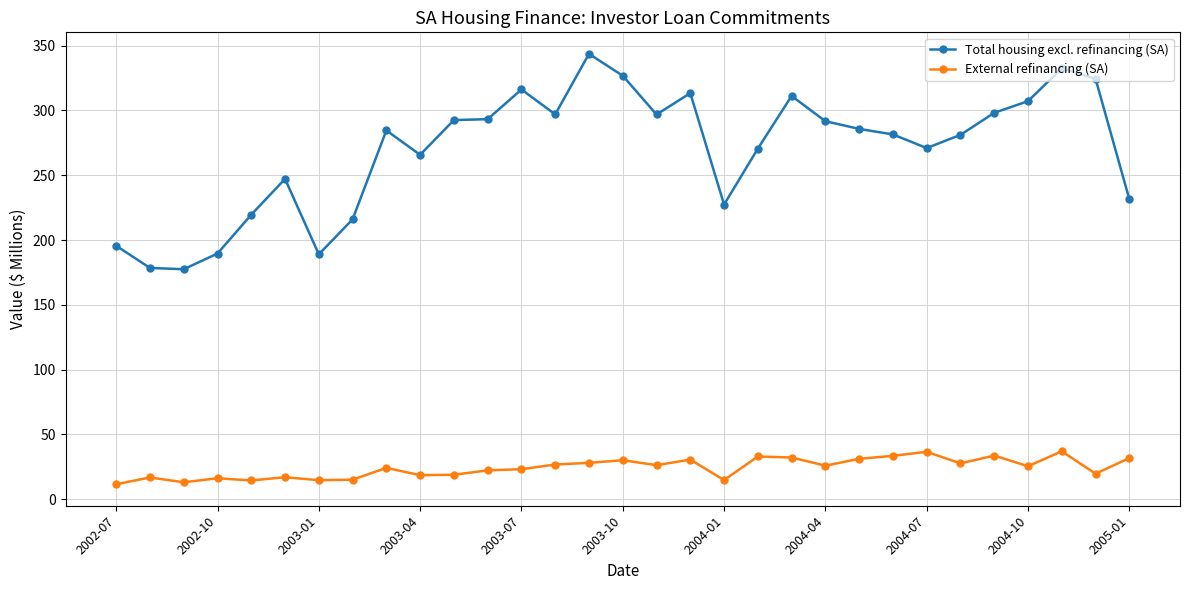

Which series has the largest range (max minus min)?

Total housing excl. refinancing (SA)